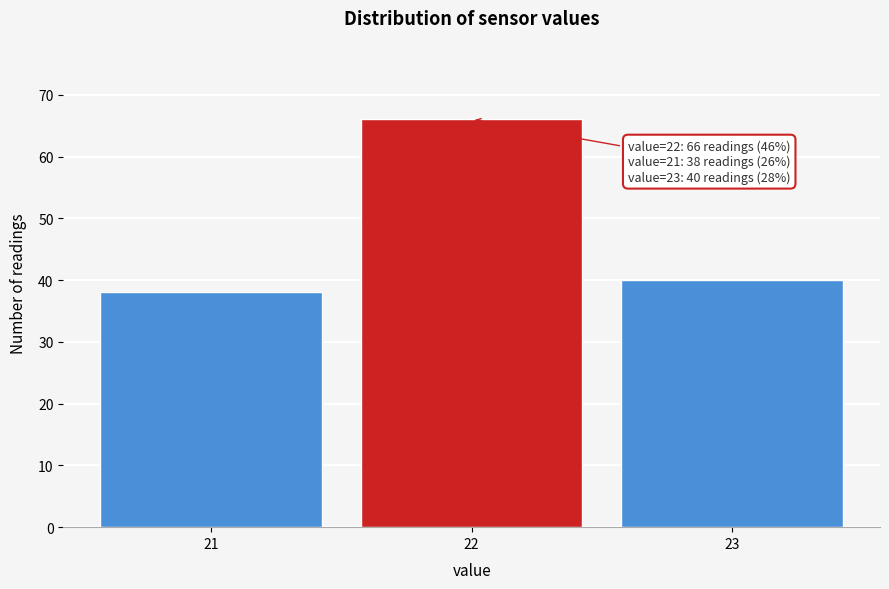

Over which range of the x-axis is the bar tallest?

21.5 to 22.5